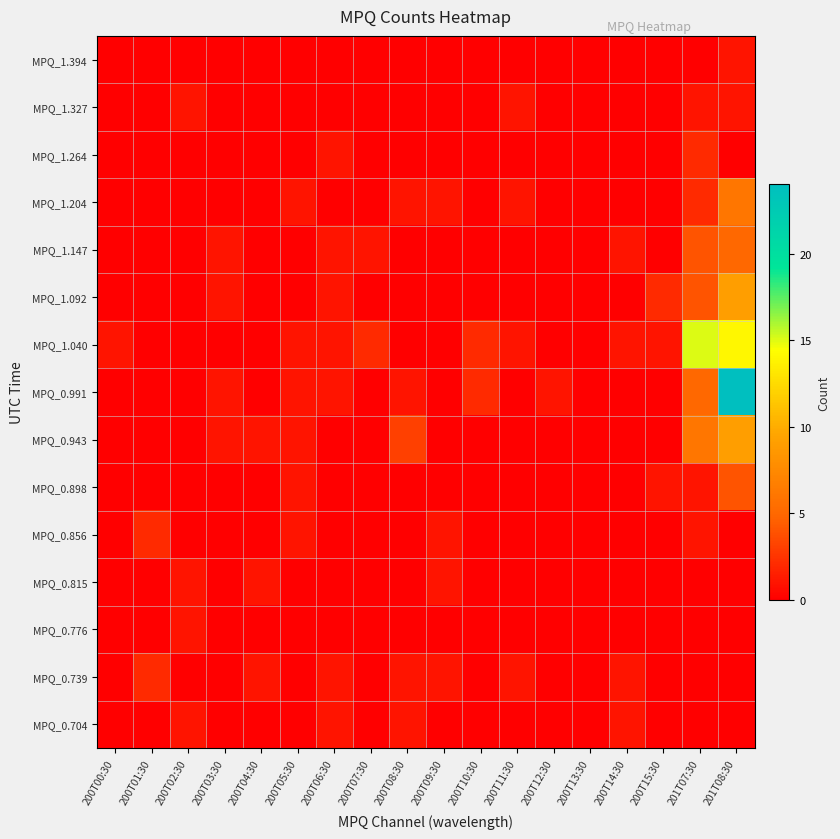

At how many categories does at least one series exceed 14?

2